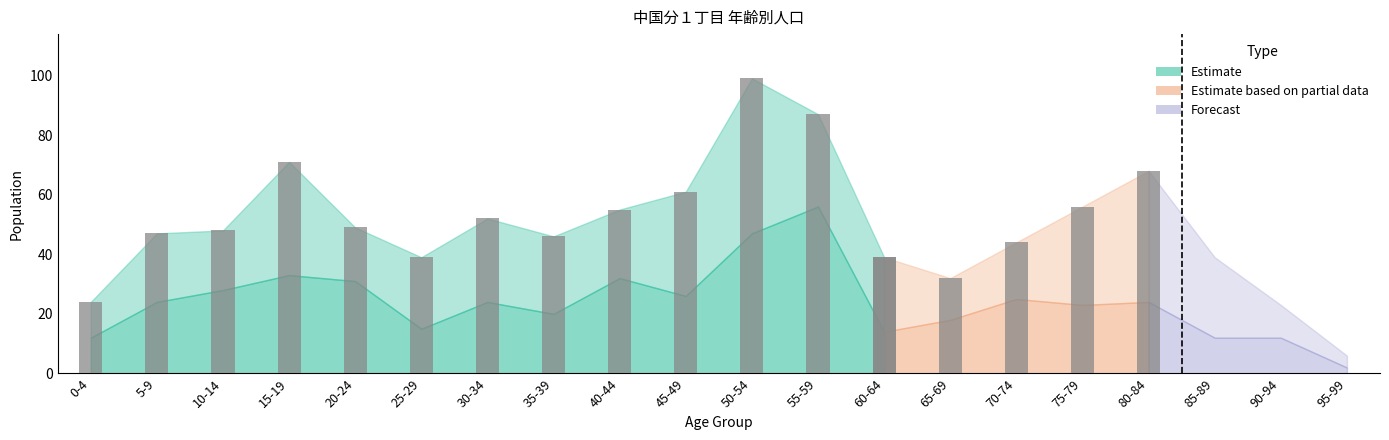

Count the number of data series in this chart.

3